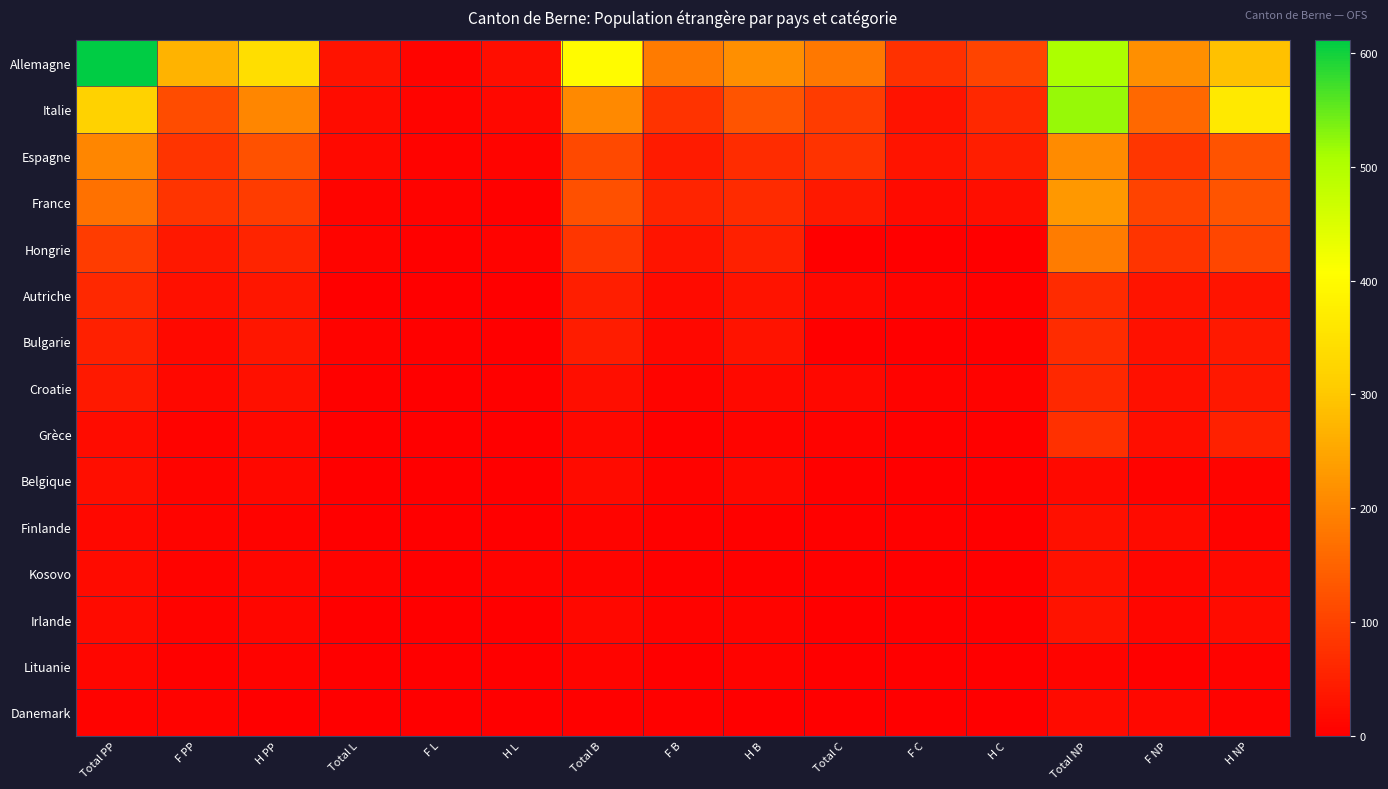

Which series changed the most between Total PP and F PP?

Allemagne